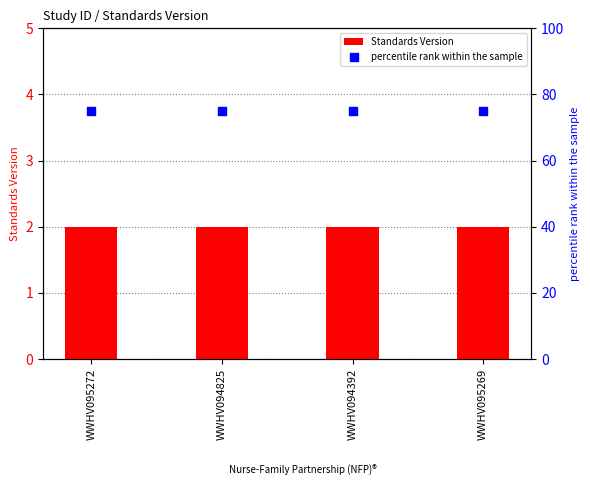

At how many categories does at least one series exceed 44?

4